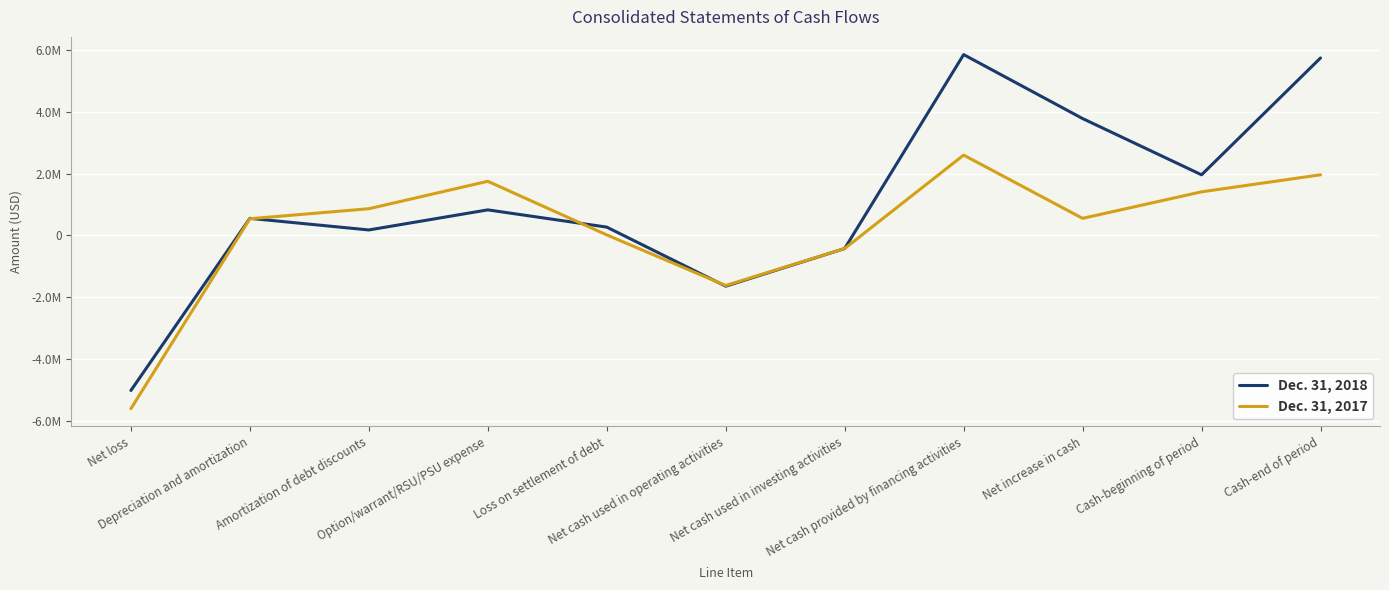

Does the chart have visible grid lines?

Yes